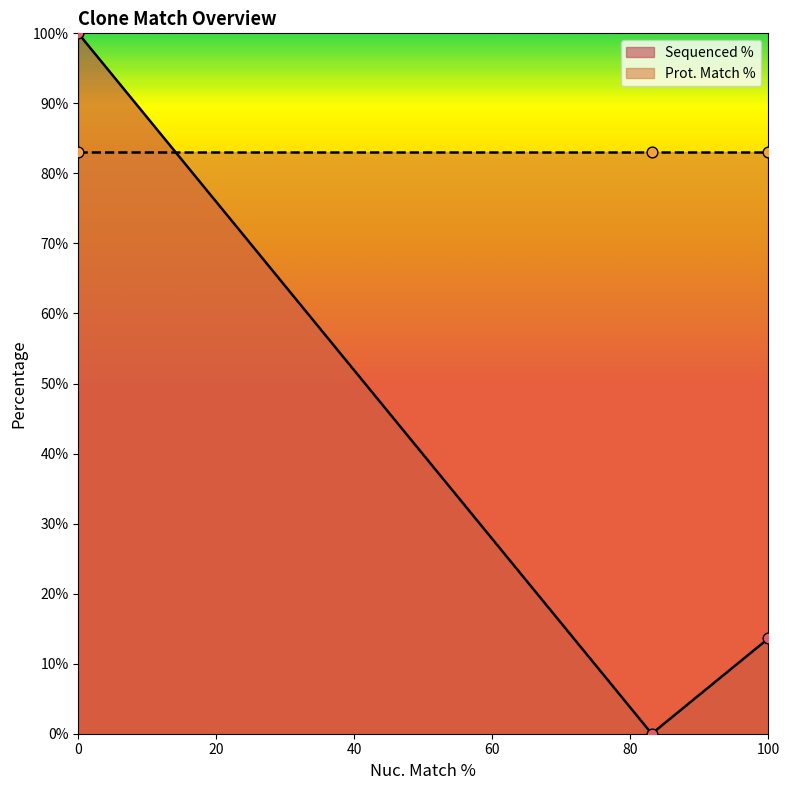

What is the maximum value for Sequenced %?

100.0